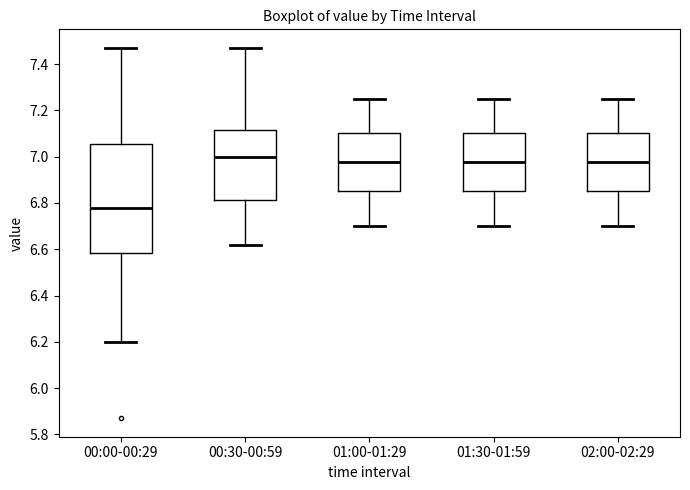

Reading left to right, transcribe this box plot: for each box, give where its median line is, the range the box spans, and where its two whiskers end, as read against the y-axis. The values are not printed on the chart, so give them approximately, as read against the axis.

00:00-00:29: median 6.78, box 6.58 to 7.06, whiskers 6.20 to 7.48
00:30-00:59: median 7.00, box 6.82 to 7.12, whiskers 6.62 to 7.48
01:00-01:29: median 6.98, box 6.86 to 7.10, whiskers 6.70 to 7.26
01:30-01:59: median 6.98, box 6.86 to 7.10, whiskers 6.70 to 7.26
02:00-02:29: median 6.98, box 6.86 to 7.10, whiskers 6.70 to 7.26